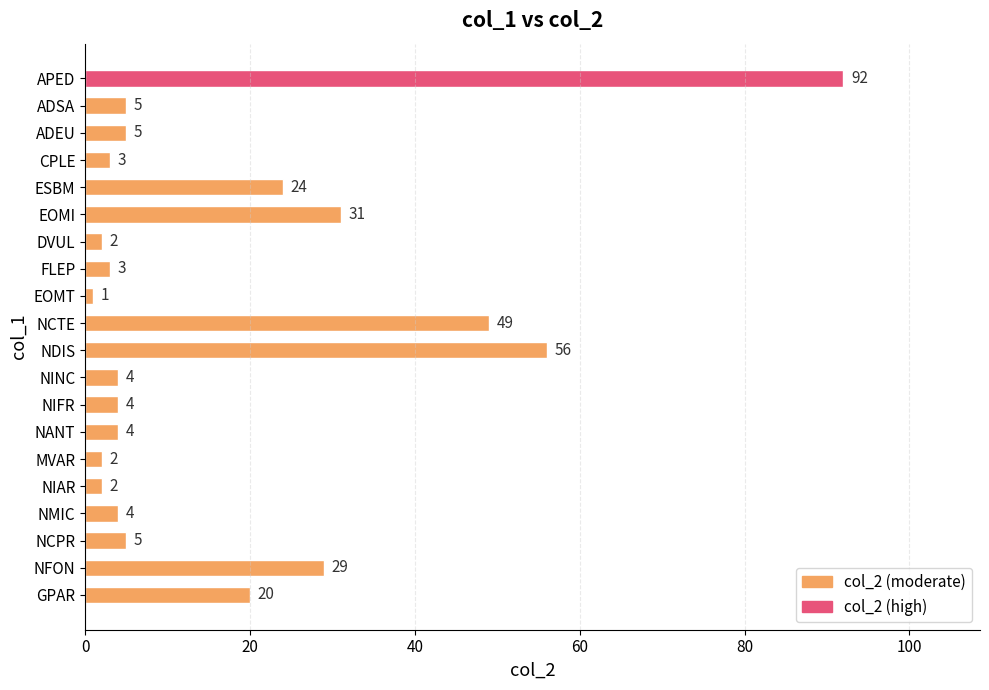

How many categories are shown in the chart?

20